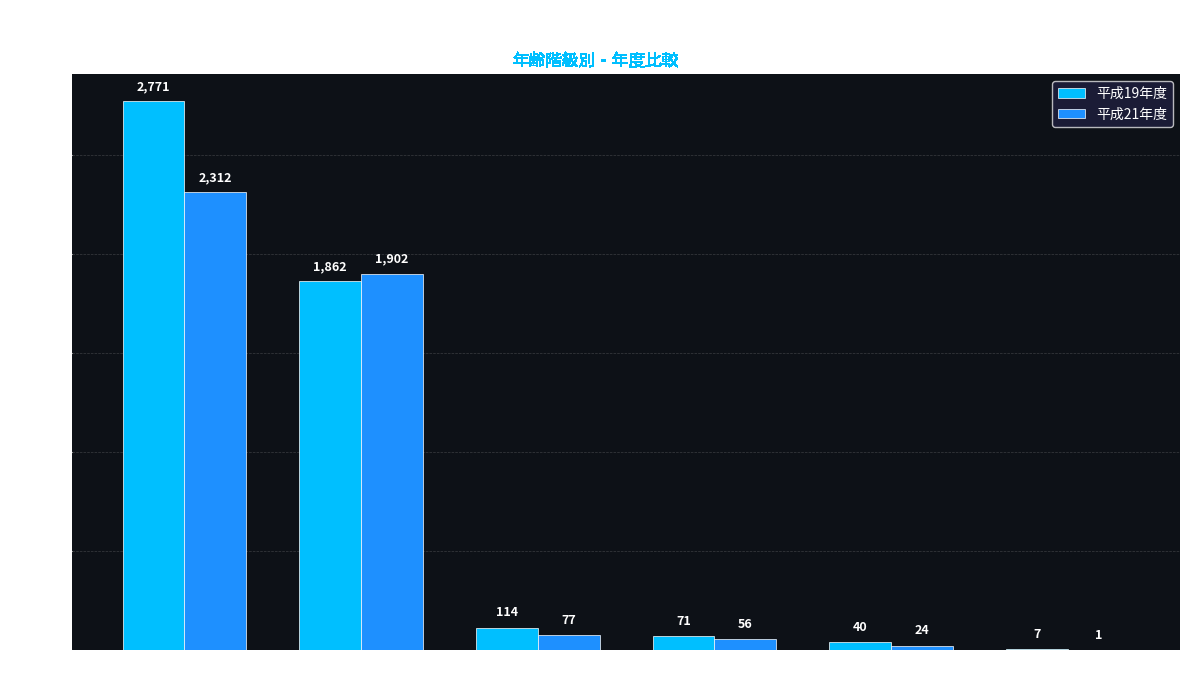

Which series has the largest total across all categories?

平成19年度